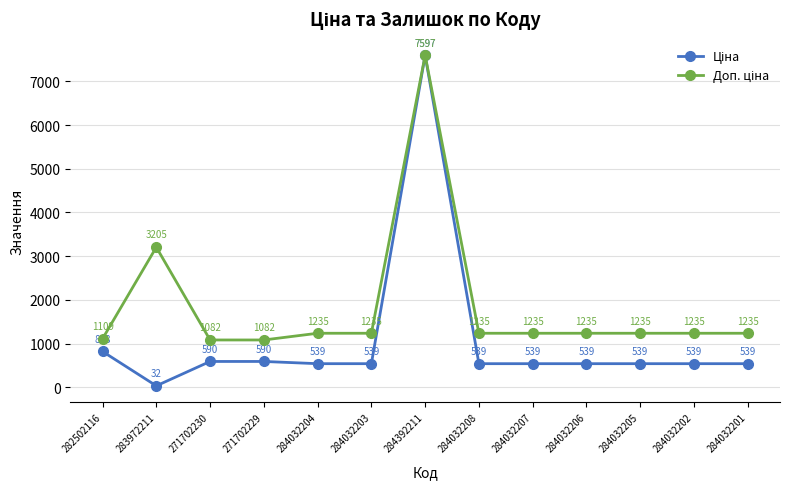

What is the label of the 8th point from the left?

284032208